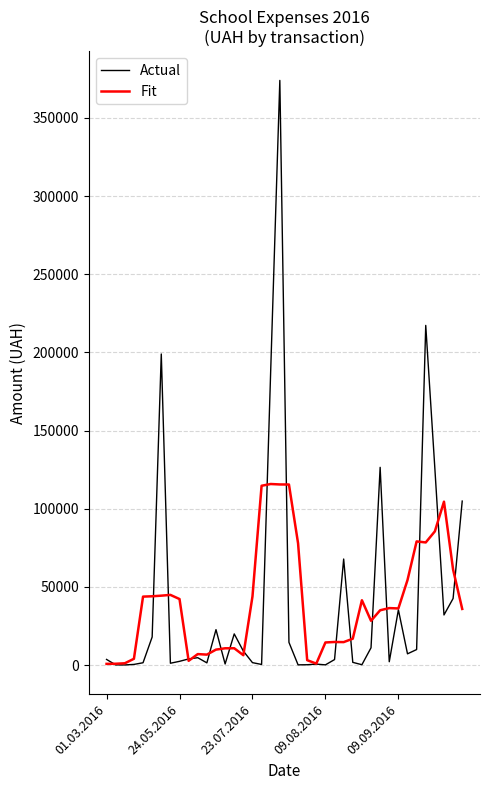

Which series has the widest spread of values?

Actual